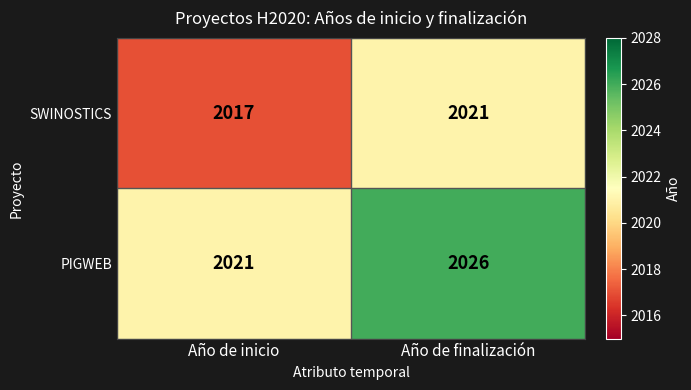

The value of SWINOSTICS at Año de inicio is 2017. True or false?

True